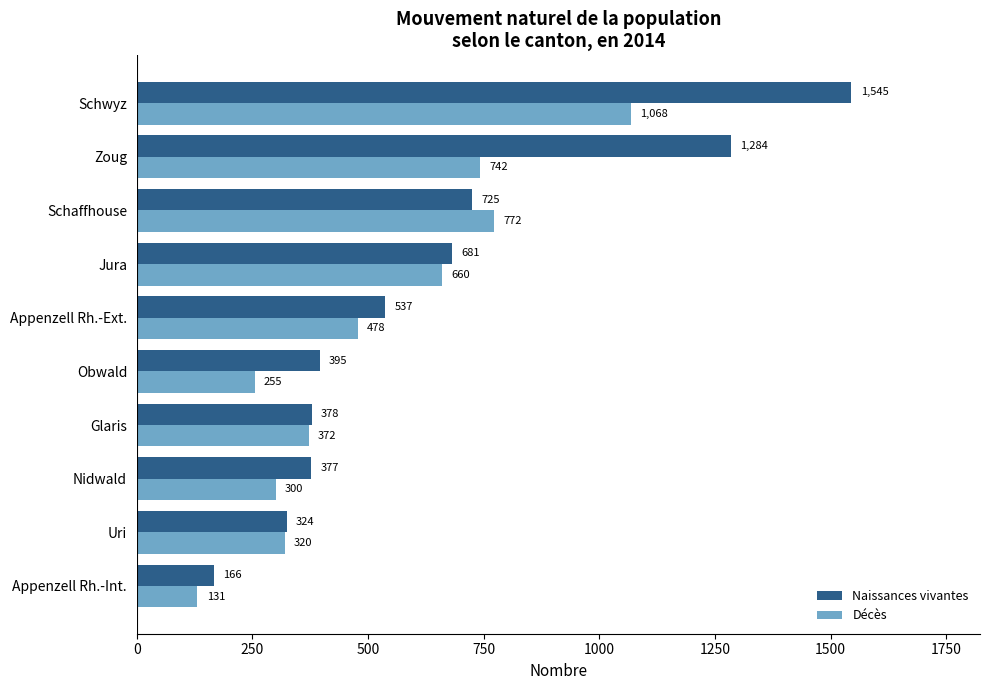

What are all the series names shown in the legend?

Naissances vivantes, Décès